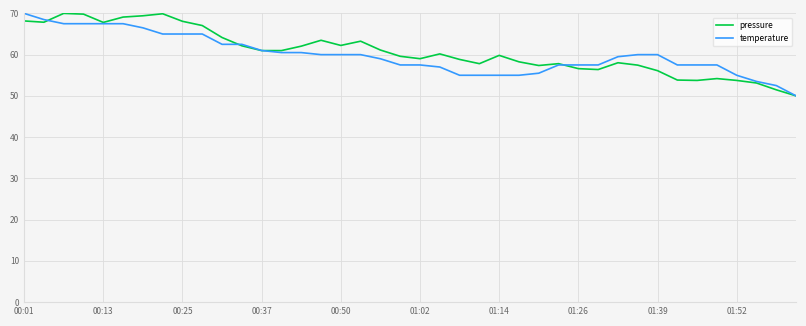

What is the lowest value of the pressure series?

50.0